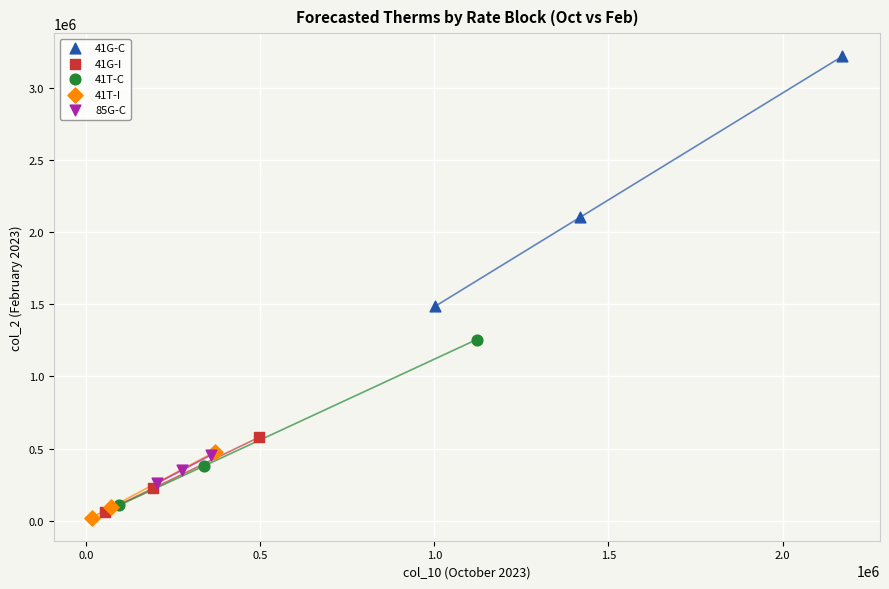

Which series has the widest spread of Y values?

41G-C